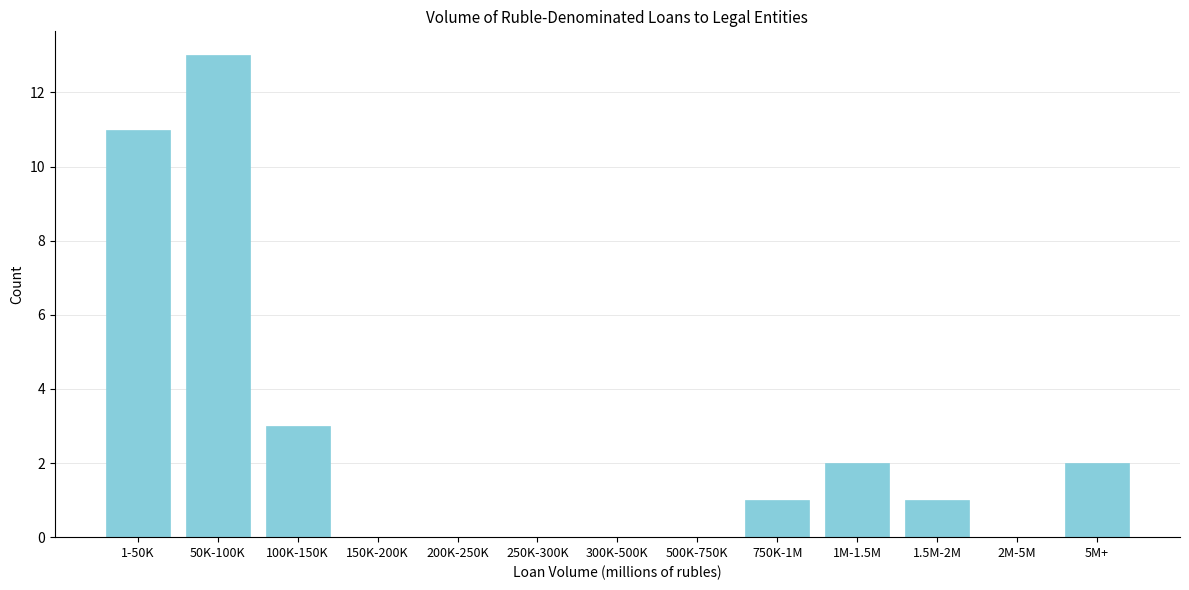

Reading left to right, extract all data points from this chart.

1-50K=11	50K-100K=13	100K-150K=3	150K-200K=0	200K-250K=0	250K-300K=0	300K-500K=0	500K-750K=0	750K-1M=1	1M-1.5M=2	1.5M-2M=1	2M-5M=0	5M+=2